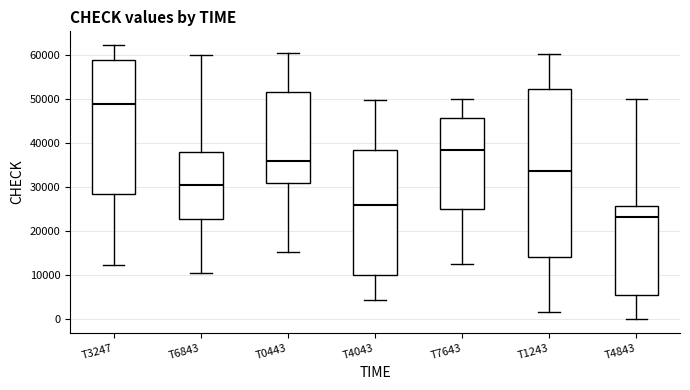

Reading left to right, transcribe this box plot: for each box, give where its median line is, the range the box spans, and where its two whiskers end, as read against the y-axis. The values are not printed on the chart, so give them approximately, as read against the axis.

T3247: median 49000, box 28000 to 59000, whiskers 12000 to 62000
T6843: median 30000, box 23000 to 38000, whiskers 11000 to 60000
T0443: median 36000, box 31000 to 51000, whiskers 15000 to 60000
T4043: median 26000, box 10000 to 38000, whiskers 4000 to 50000
T7643: median 38000, box 25000 to 46000, whiskers 12000 to 50000
T1243: median 34000, box 14000 to 52000, whiskers 2000 to 60000
T4843: median 23000, box 5000 to 26000, whiskers 0 to 50000